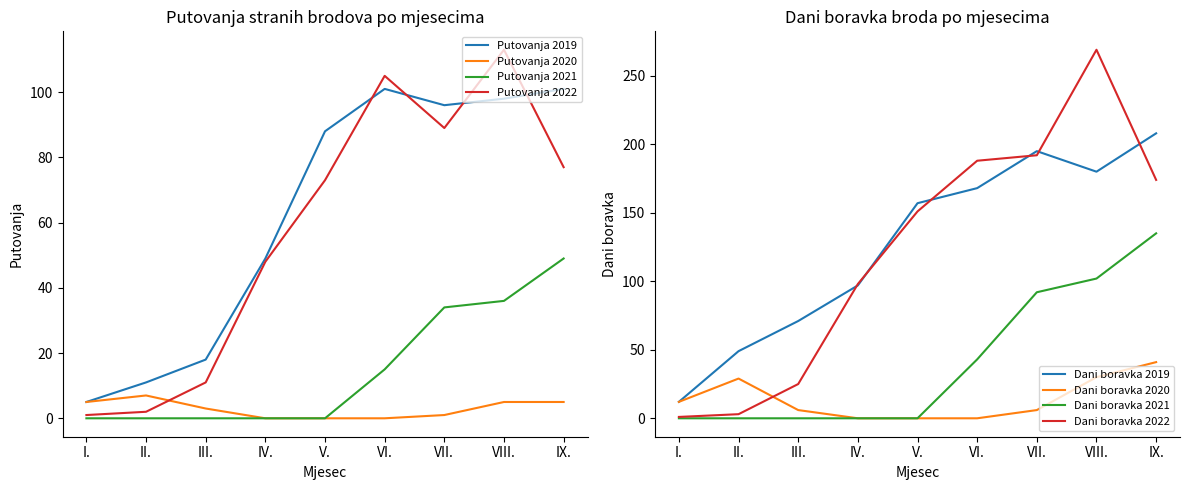

How many interior local peaks does the Putovanja 2019 series have?

1